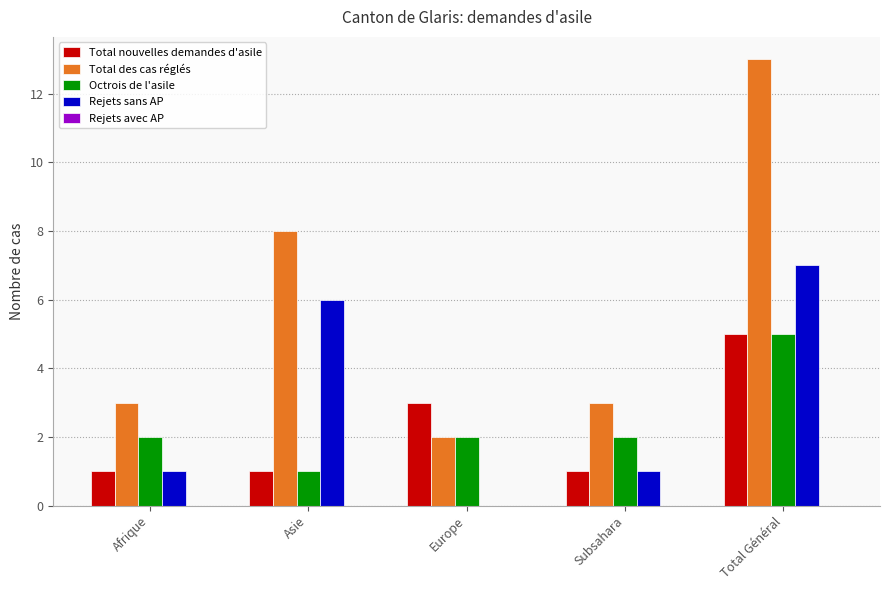

What is the sum of all Octrois de l'asile values?

12